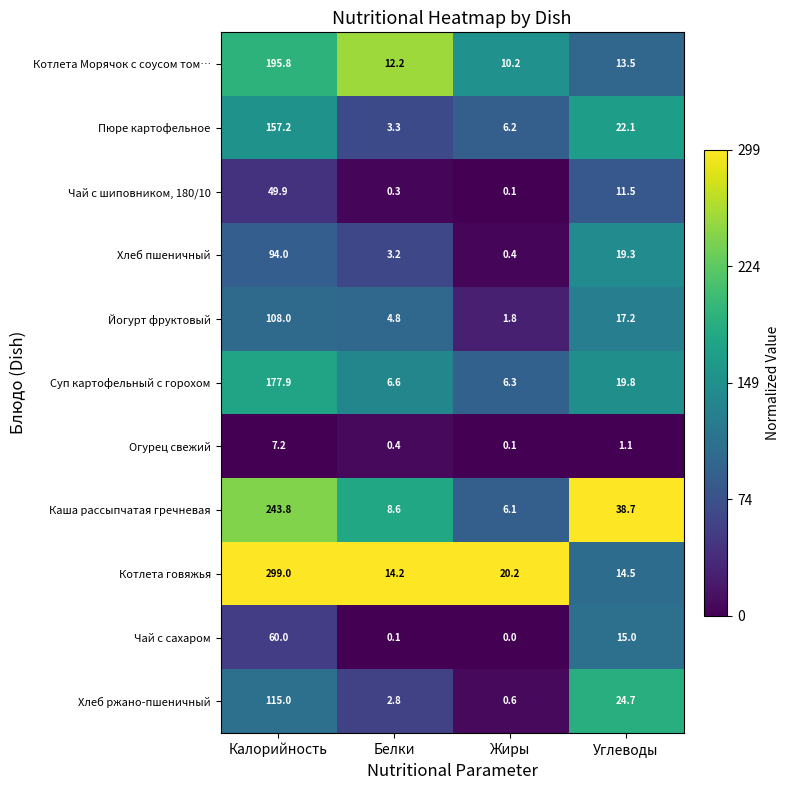

Rank the series by their maximum value, from highest to lowest.

Котлета говяжья, Каша рассыпчатая гречневая, Котлета Морячок с соусом том…, Суп картофельный с горохом, Пюре картофельное, Хлеб ржано-пшеничный, Йогурт фруктовый, Хлеб пшеничный, Чай с сахаром, Чай с шиповником, 180/10, Огурец свежий